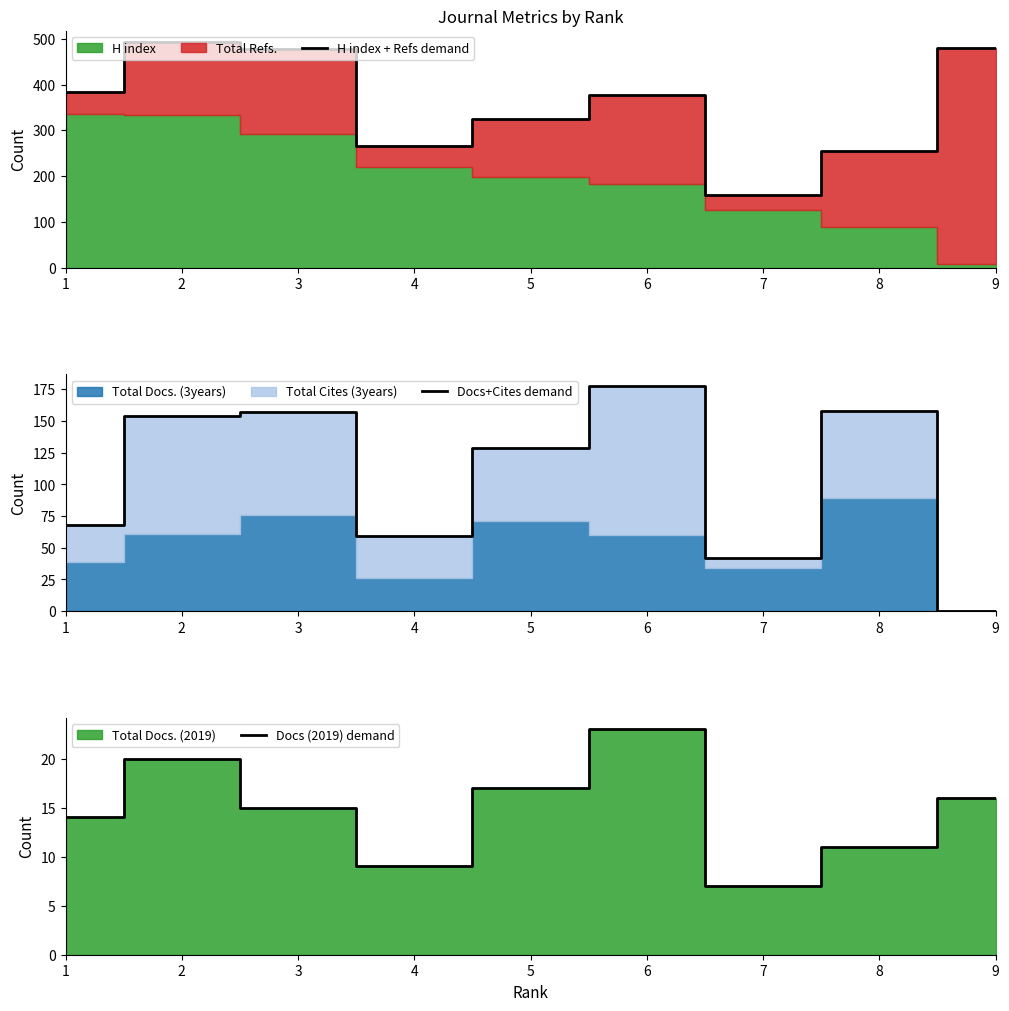

What is the difference between the maximum and minimum values in the H index + Refs demand series?

334